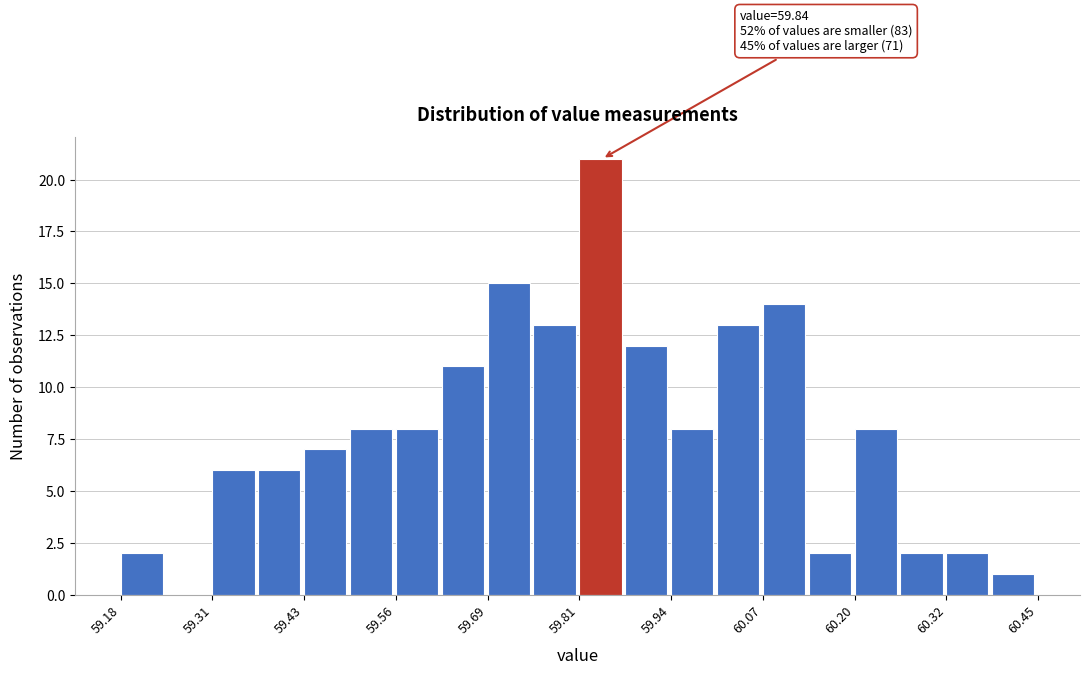

Around what value on the x-axis is the tallest bar? Give the approximate position of its centre, as read against the axis.

59.84